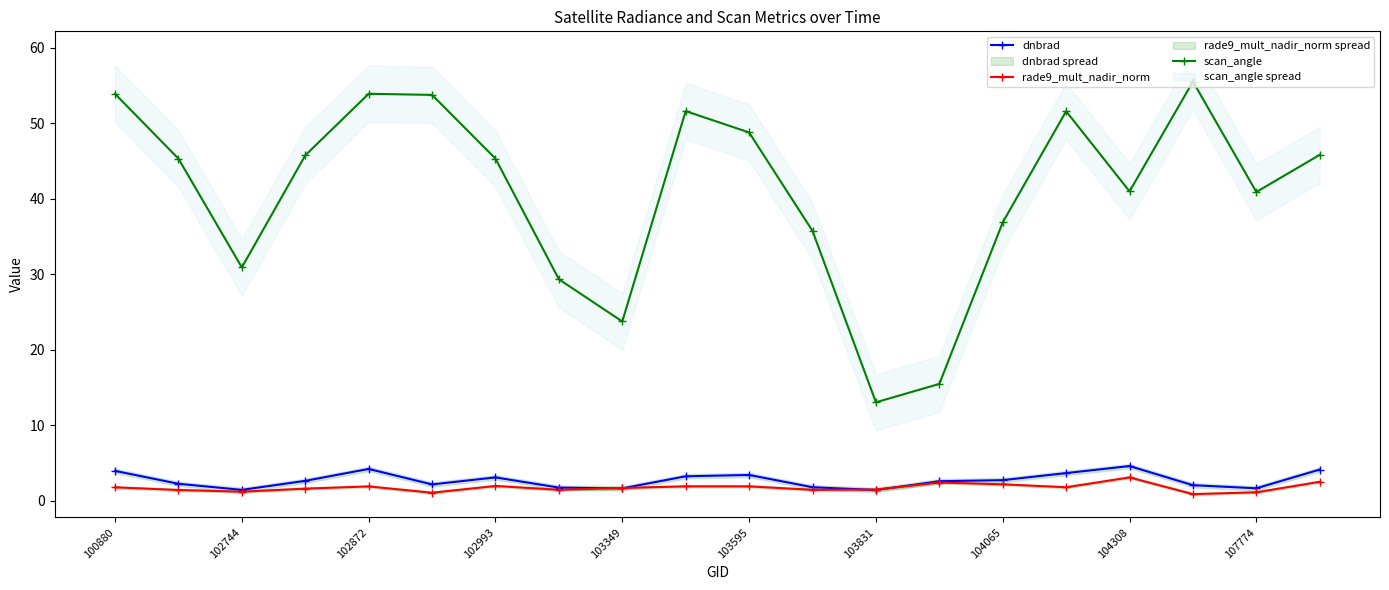

How many interior local valleys does the scan_angle series have?

5